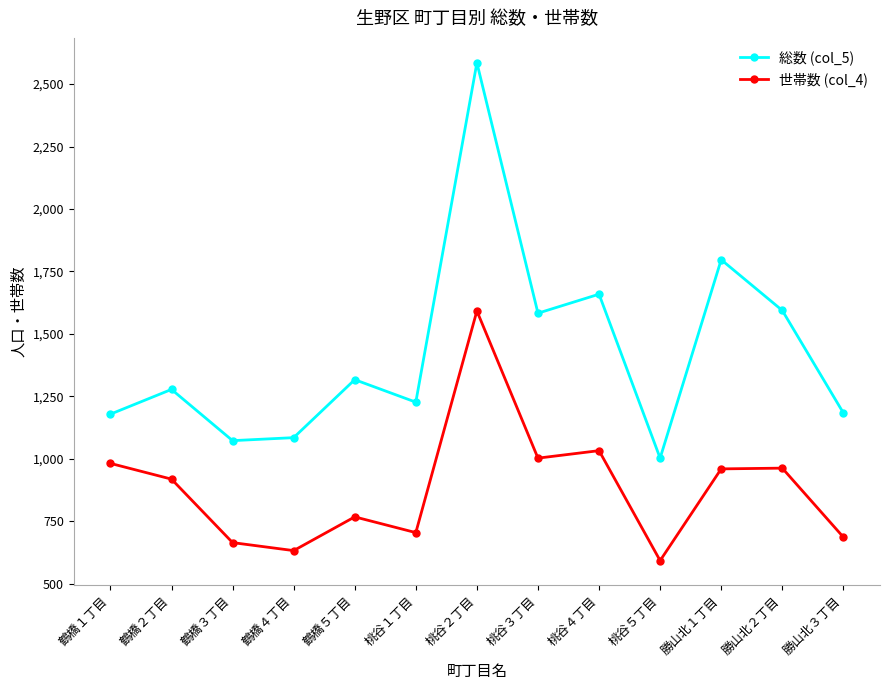

Which category has the highest value in the 総数 (col_5) series?

桃谷２丁目